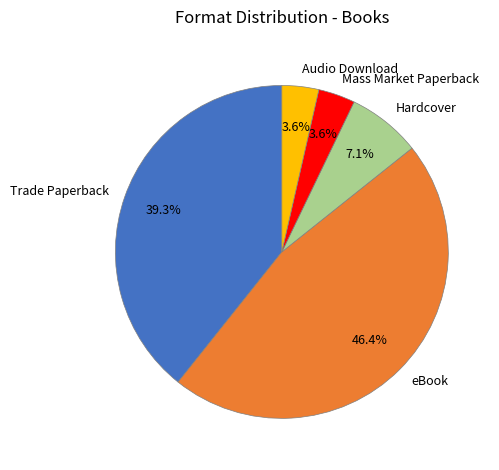

What percentage is the eBook slice, to the nearest percent?

46%